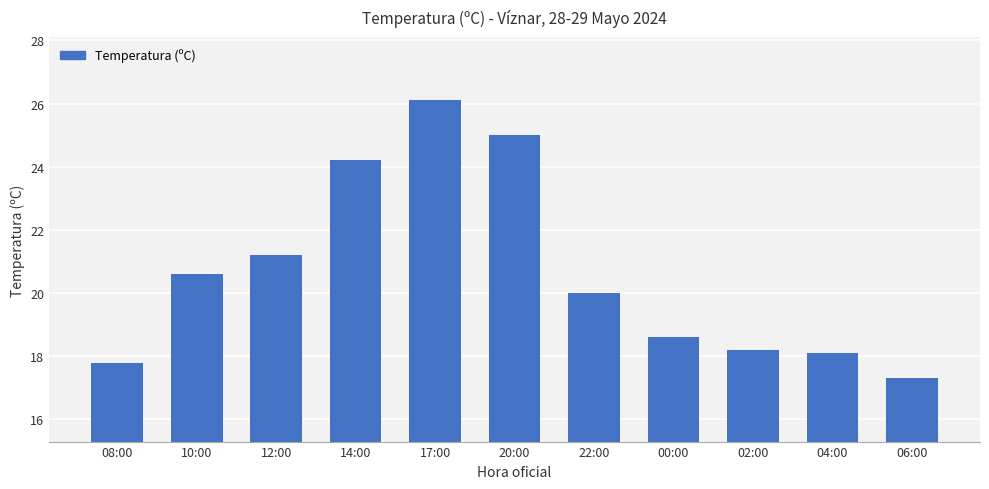

What is the sum of the values at 00:00 and 02:00?

36.8